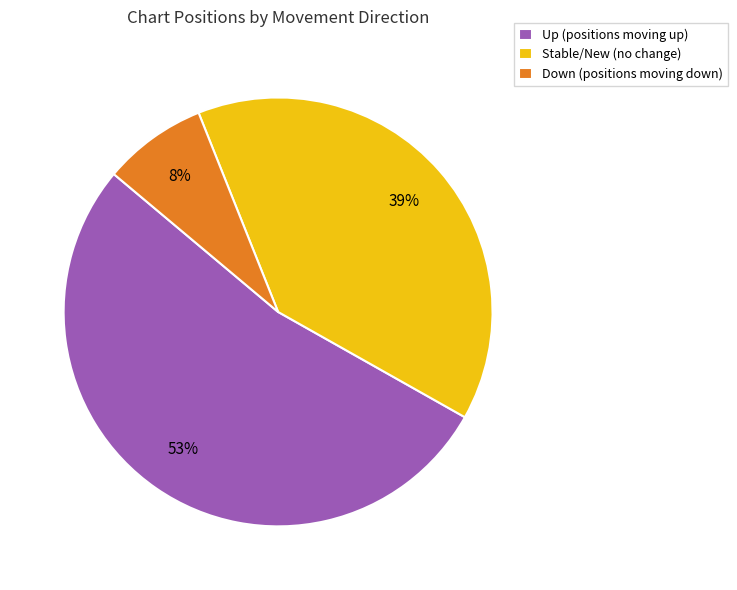

Which category has the smallest portion of the pie?

Down (positions moving down)